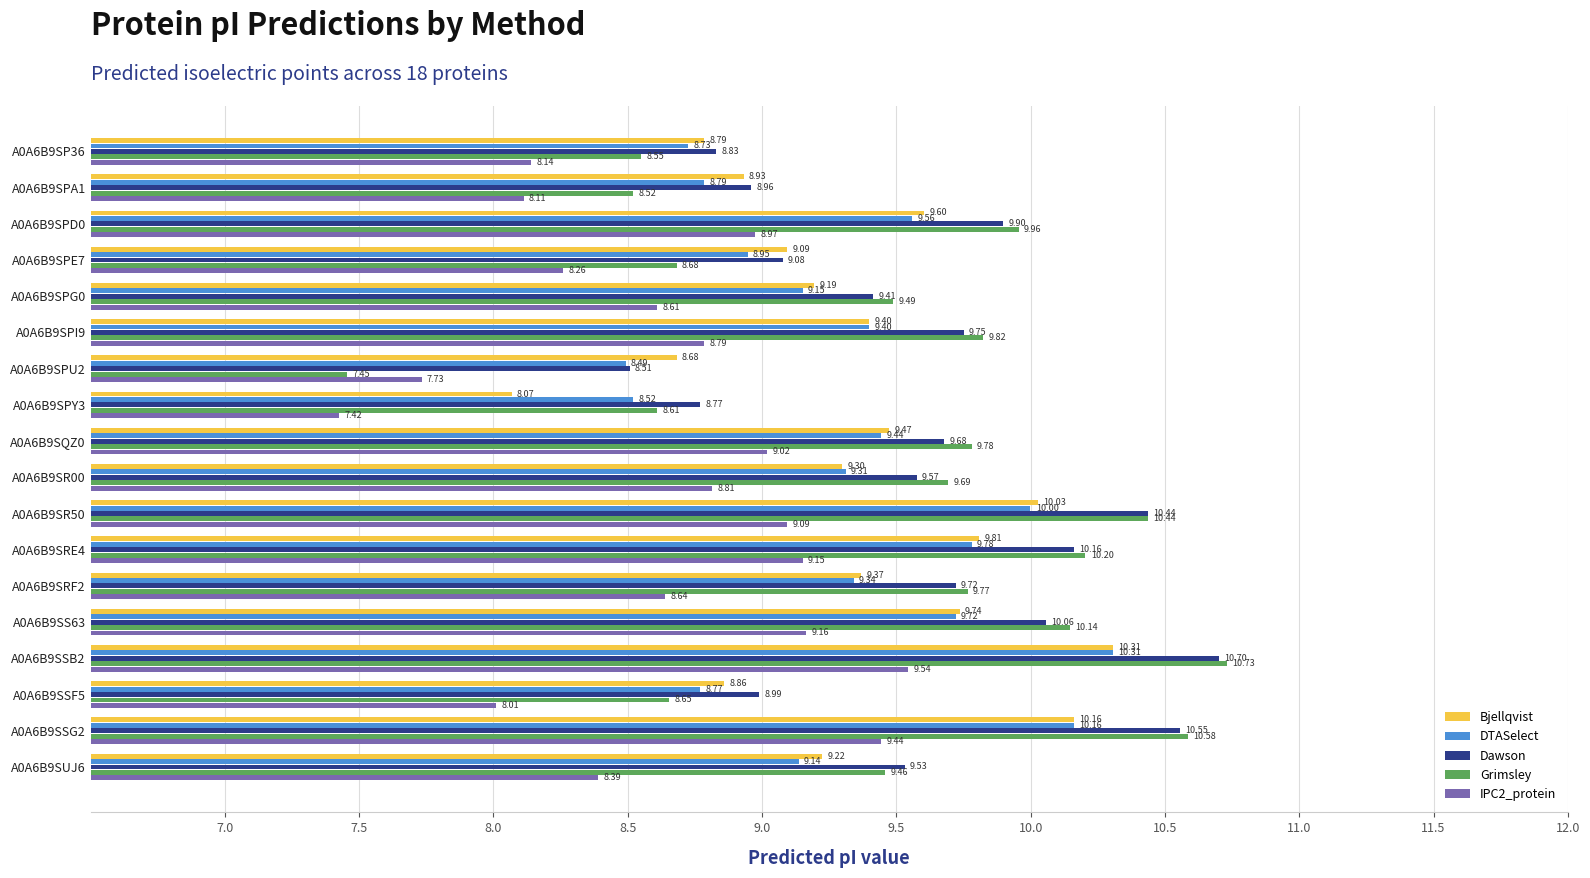

Which series has the widest spread of values?

Grimsley